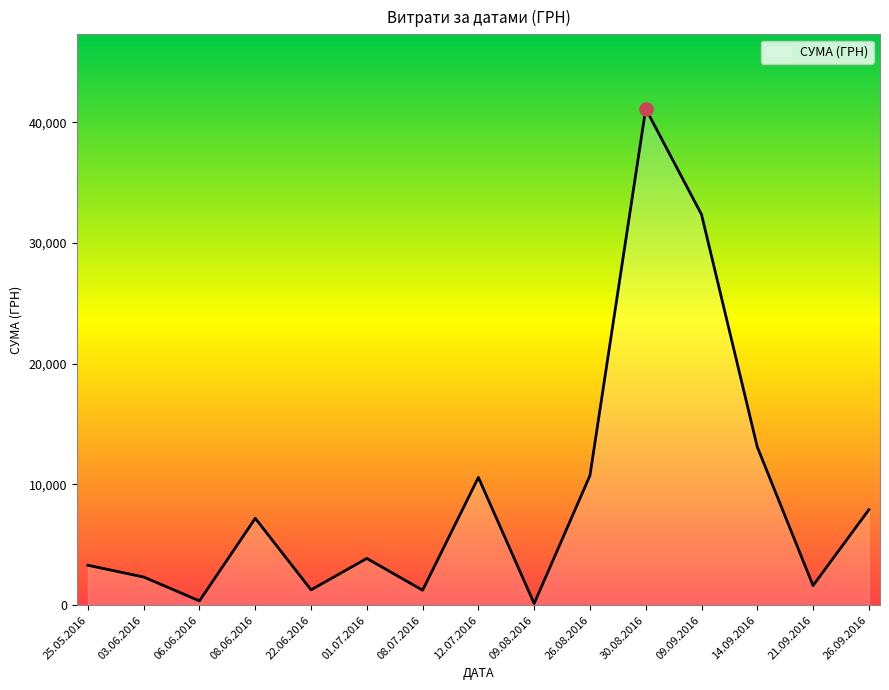

What is the change in value from 01.07.2016 to 26.09.2016?

+4033.0